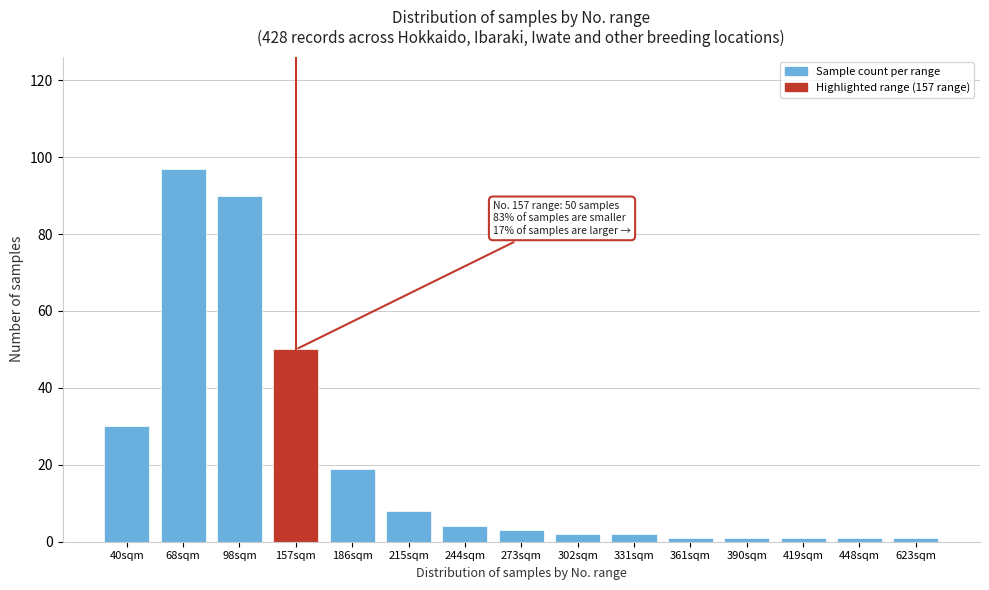

Reading left to right, transcribe all the data shown in this chart.

30	97	90	50	19	8	4	3	2	2	1	1	1	1	1